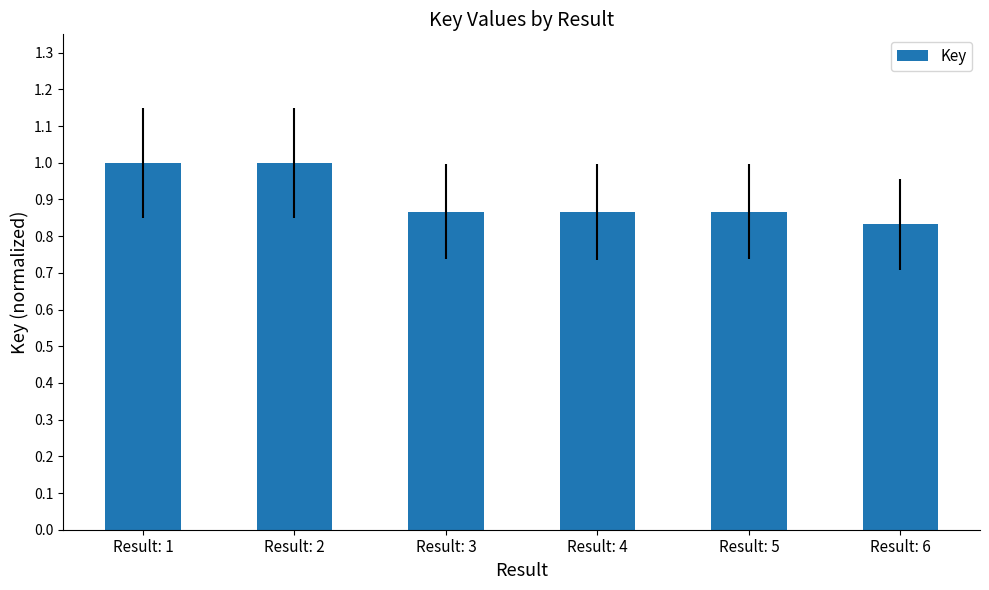

Which label corresponds to the smallest value in the chart?

Result: 6